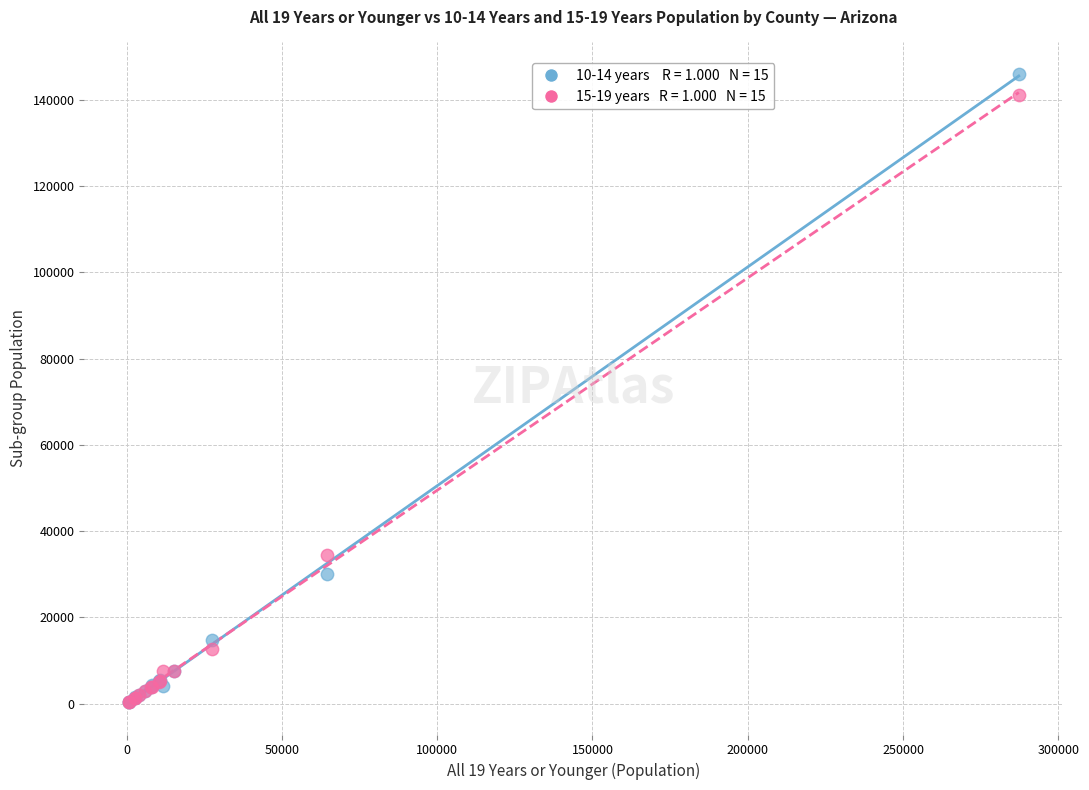

Across all series, what Y value is closest to 73180?

34536